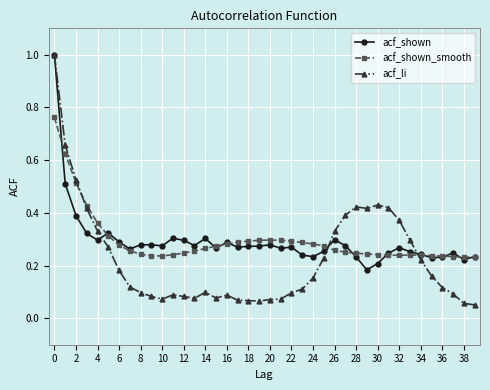

At how many categories does at least one series exceed 0?

40